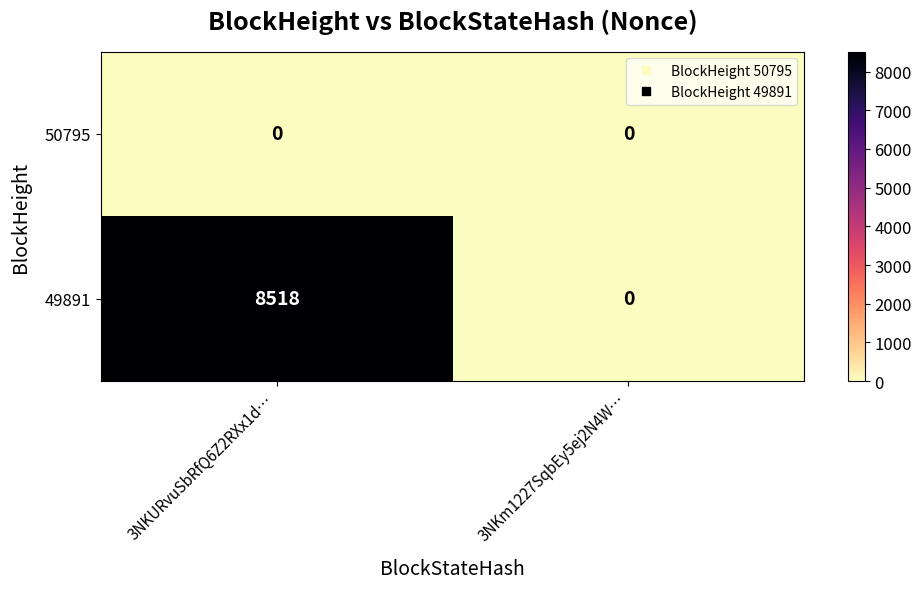

What is the spread (max minus min) of values at 3NKURvuSbRfQ6Z2RXx1d…?

8518